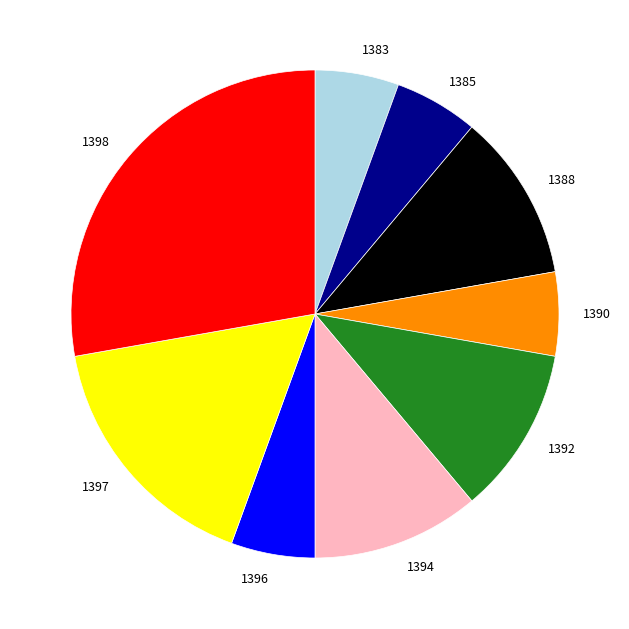

How many segments does this pie chart have?

9